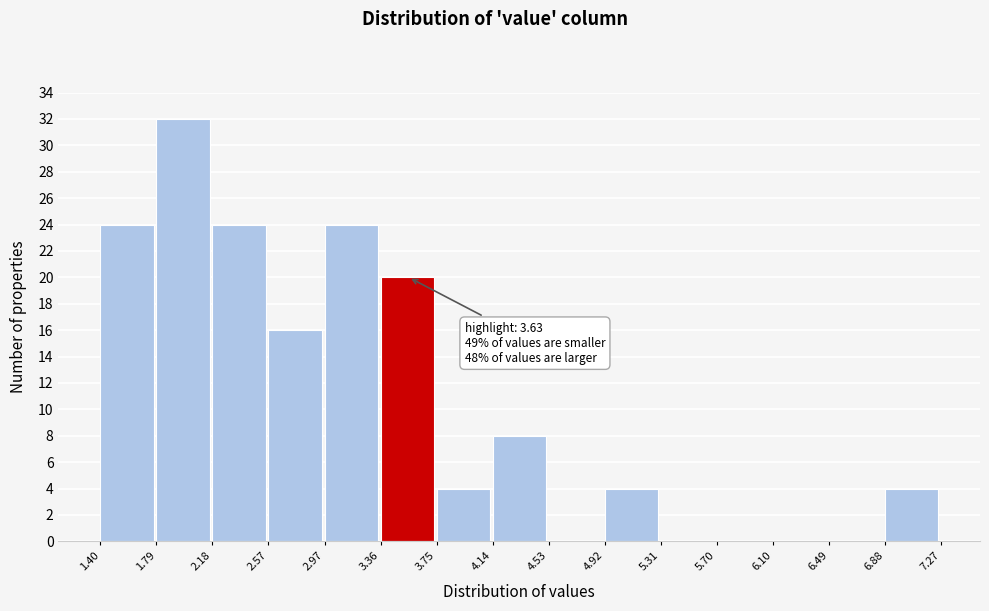

Which range on the x-axis has the tallest bar?

1.79 to 2.18